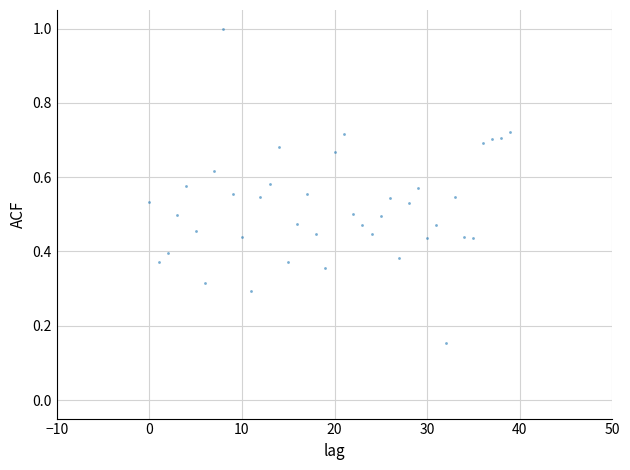

What is the range of Y values (max minus min)?

0.8